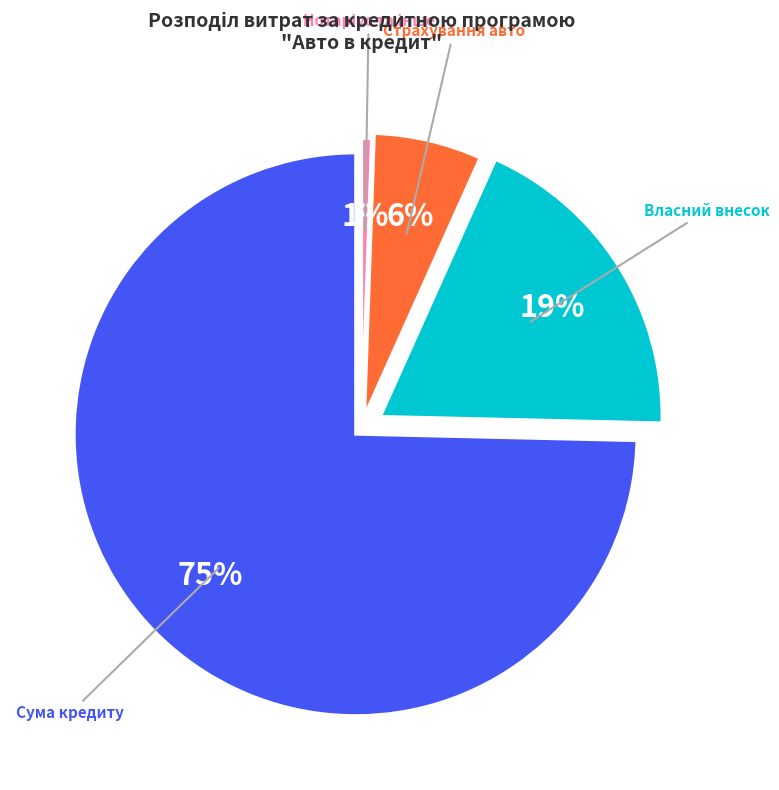

The Страхування предмету забезпечення slice represents 1% of the pie. True or false?

False